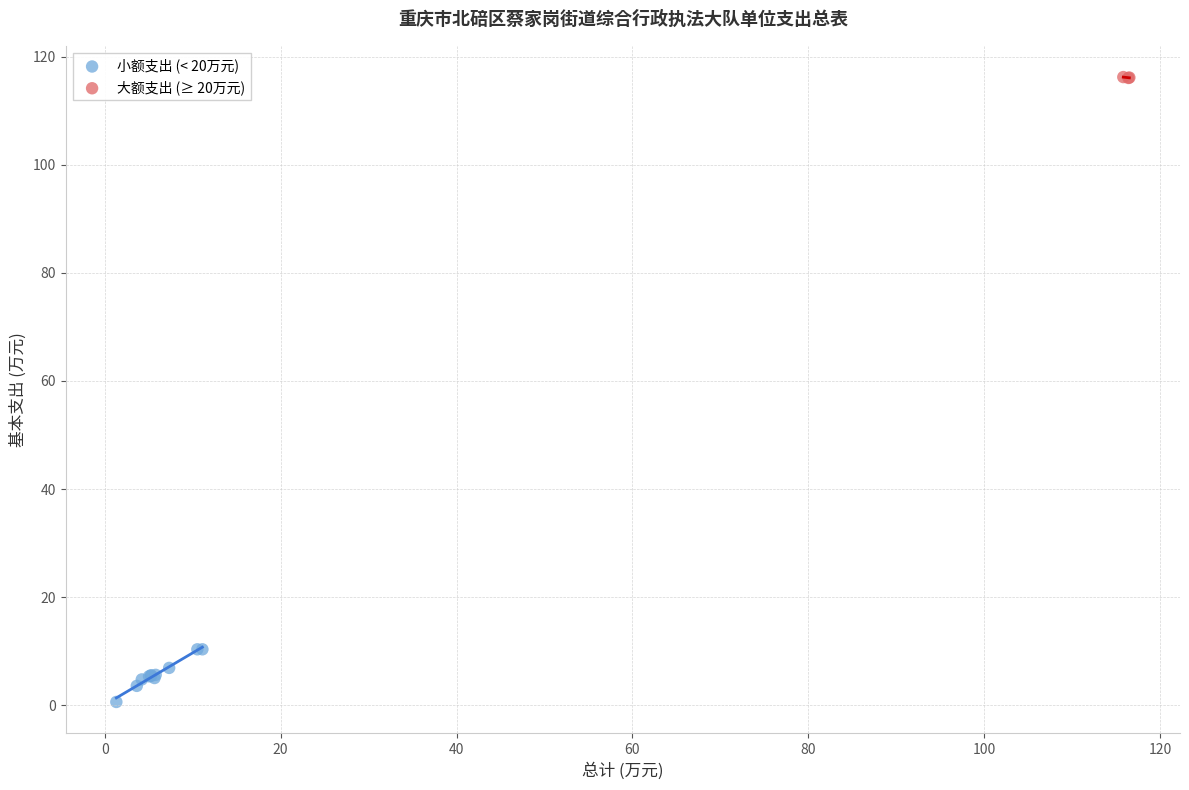

What are all the series names shown in the legend?

小额支出 (< 20万元), 大额支出 (≥ 20万元)